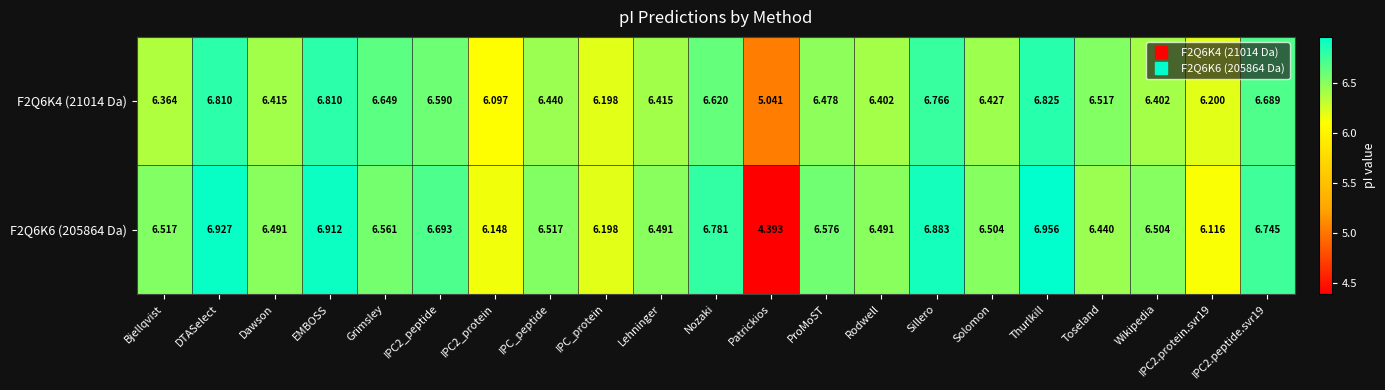

At which category does the chart reach its minimum across all series?

Patrickios